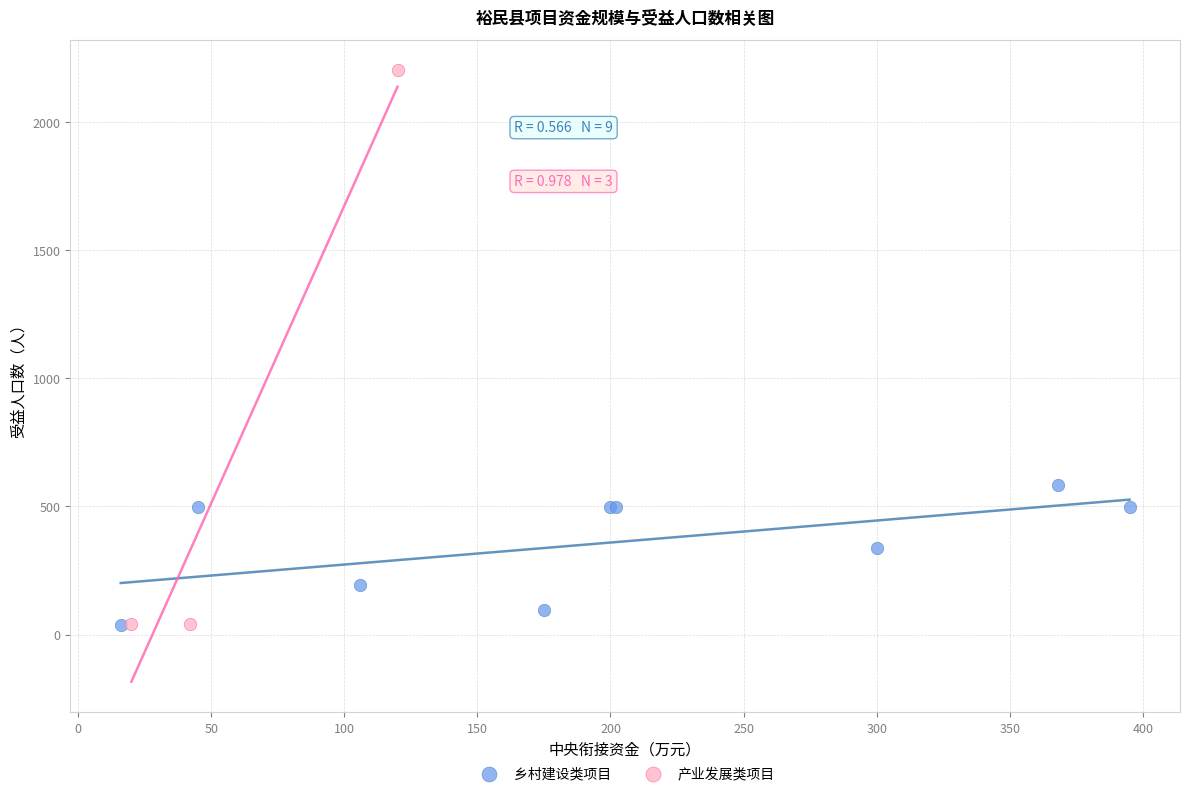

Which series reaches the maximum Y coordinate?

产业发展类项目